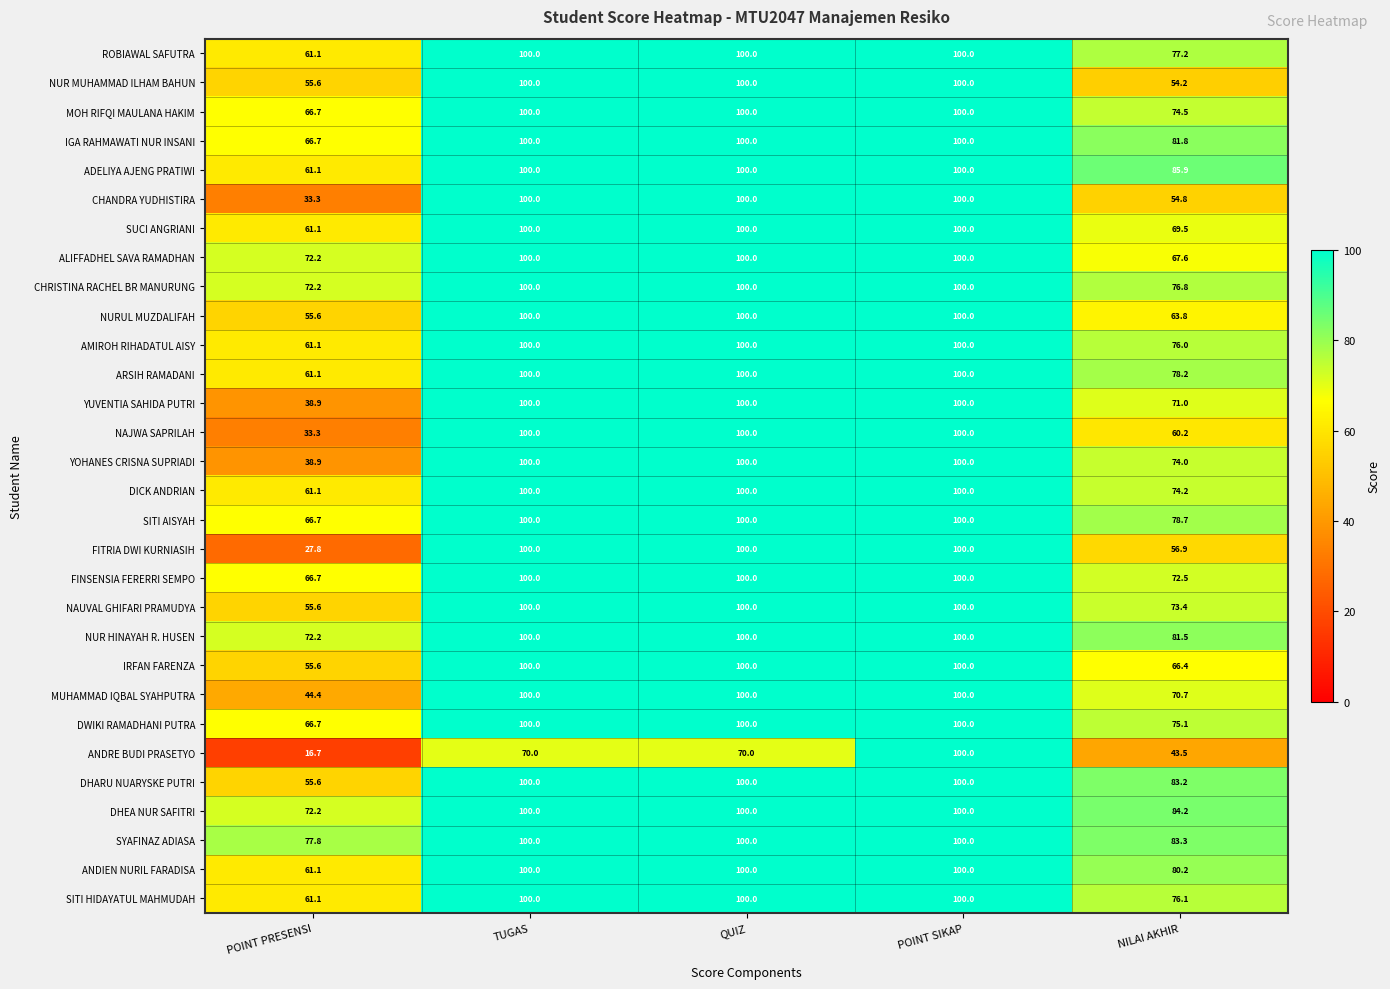

What is the sum of the ANDRE BUDI PRASETYO values at TUGAS and NILAI AKHIR?

113.5